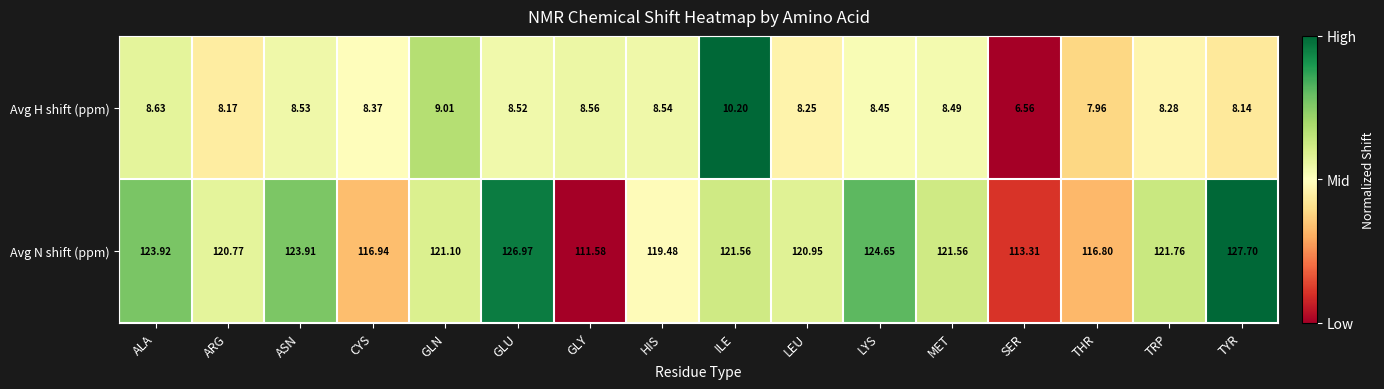

At LYS, list the series in order from smallest to largest.

Avg H shift (ppm), Avg N shift (ppm)